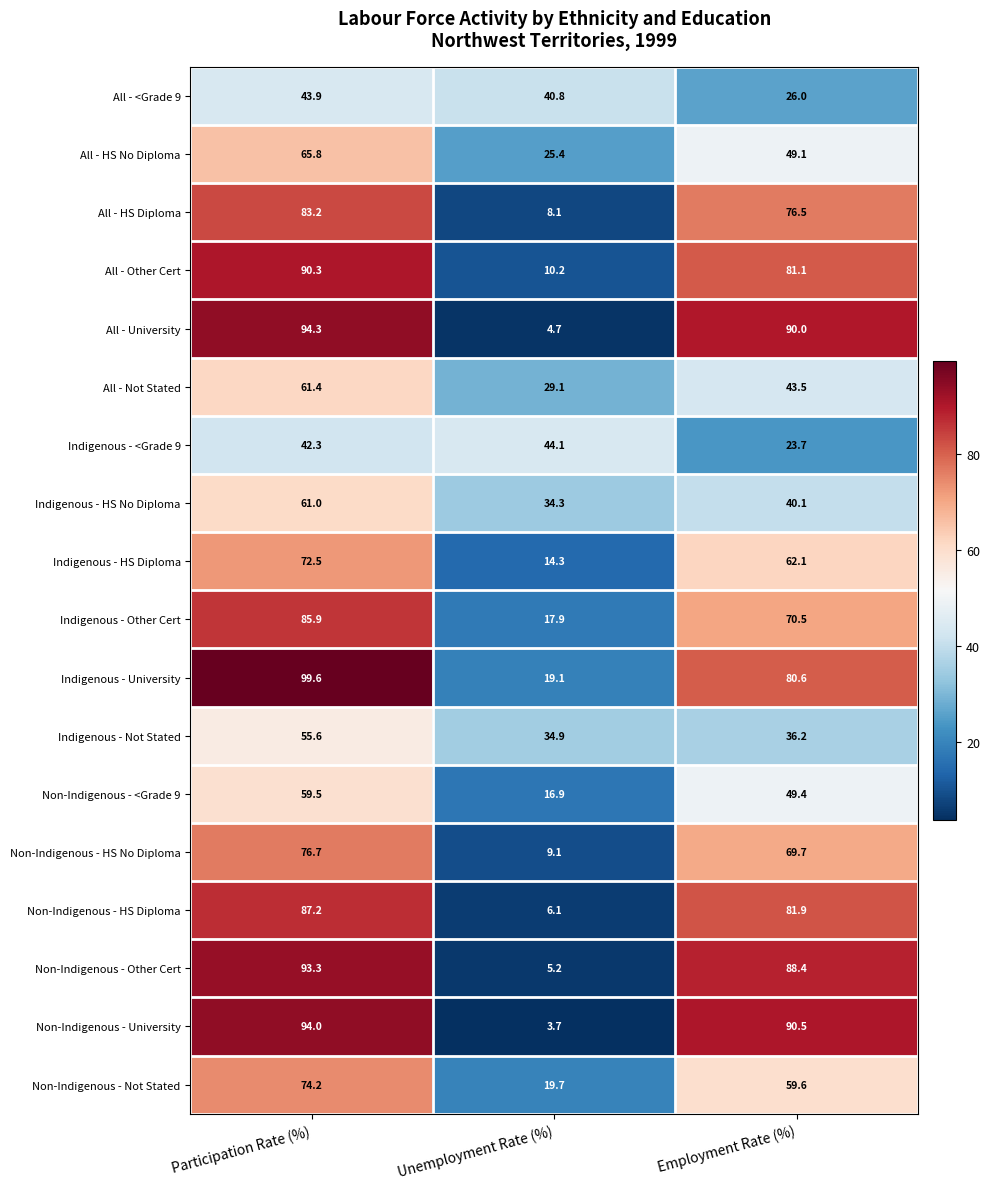

At Employment Rate (%), list the series in order from largest to smallest.

Non-Indigenous - University, All - University, Non-Indigenous - Other Cert, Non-Indigenous - HS Diploma, All - Other Cert, Indigenous - University, All - HS Diploma, Indigenous - Other Cert, Non-Indigenous - HS No Diploma, Indigenous - HS Diploma, Non-Indigenous - Not Stated, Non-Indigenous - <Grade 9, All - HS No Diploma, All - Not Stated, Indigenous - HS No Diploma, Indigenous - Not Stated, All - <Grade 9, Indigenous - <Grade 9